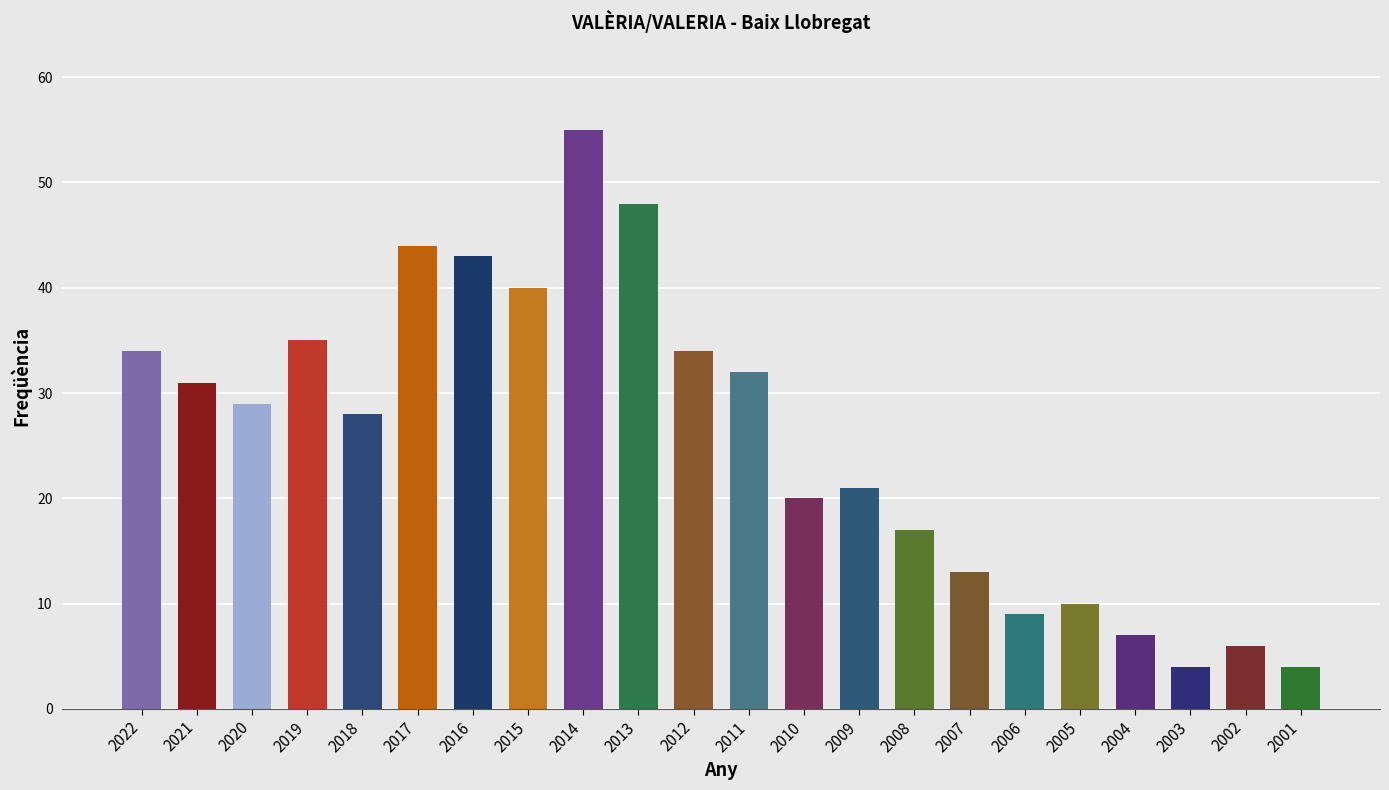

What is the value of the 3rd bar from the left?

29